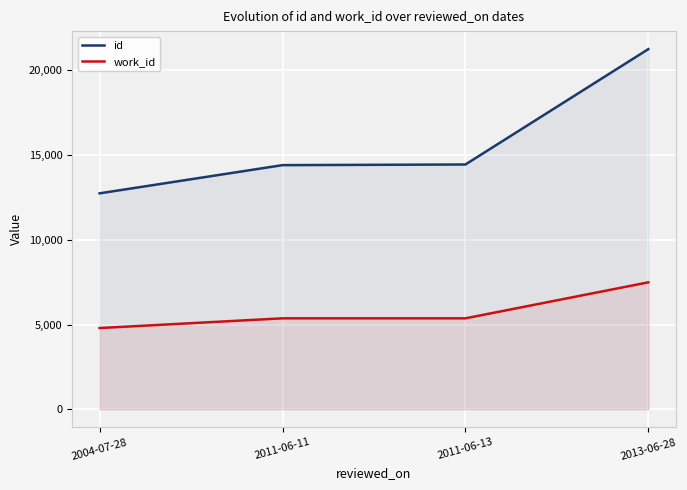

True or false: id and work_id intersect in this chart.

False